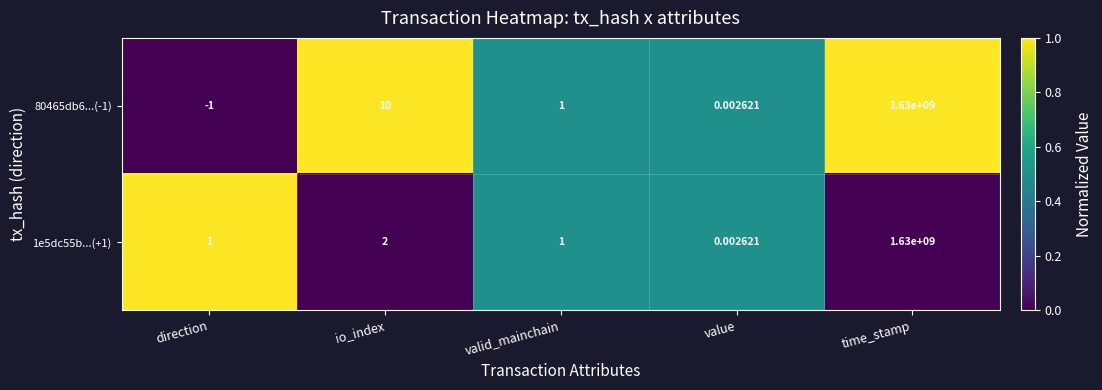

At which category is the sum across all series the highest?

time_stamp